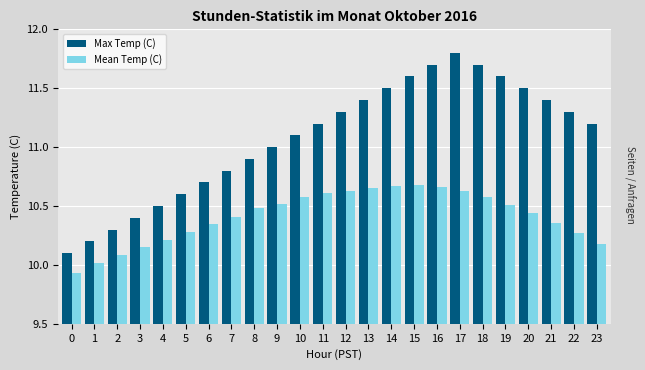

At which category is the sum across all series the highest?

17